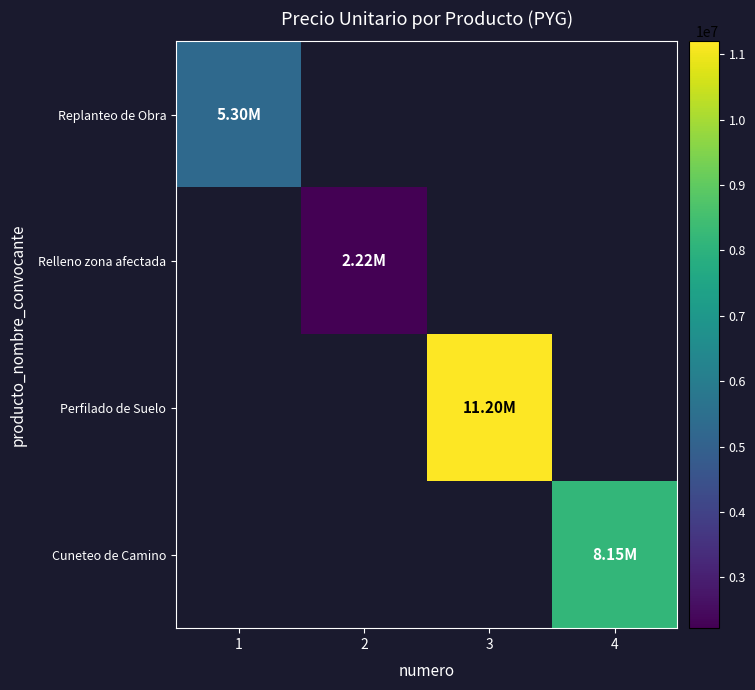

List the labels in order of Replanteo de Obra value, smallest first.

1, 2, 3, 4